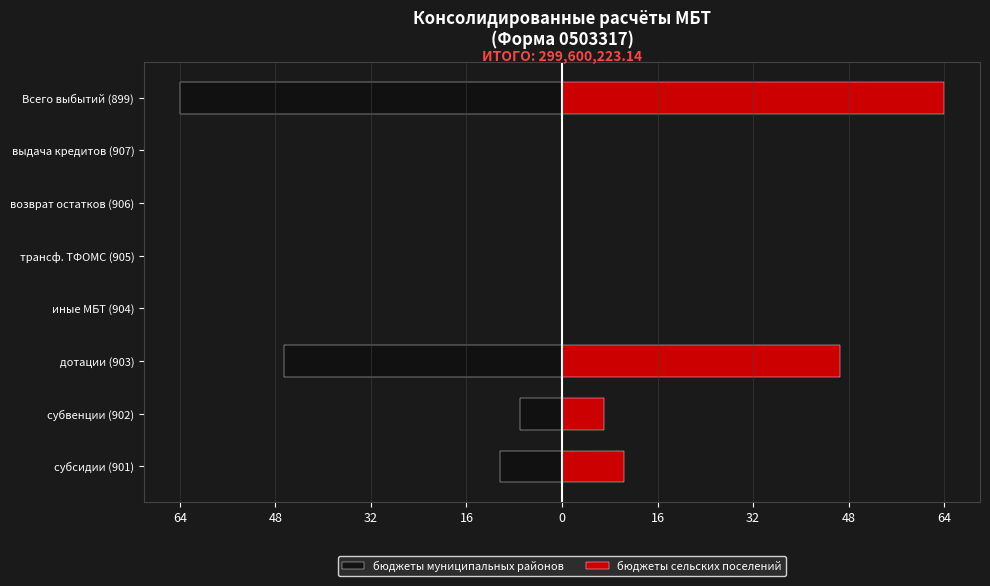

True or false: бюджеты муниципальных районов has a value of 0.0 at возврат остатков (906).

True